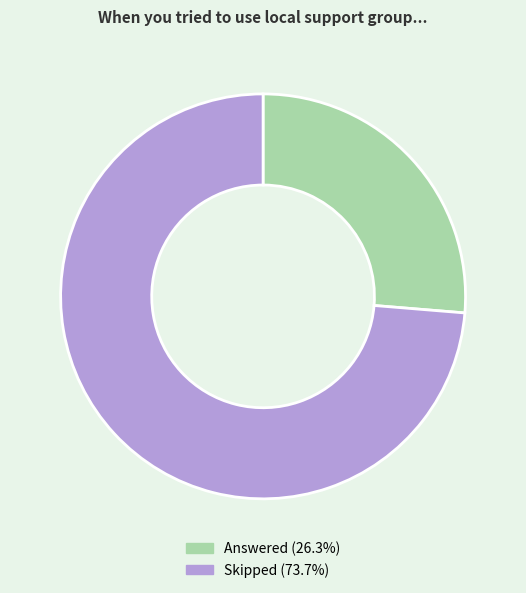

Rank the categories by value from lowest to highest.

Answered, Skipped